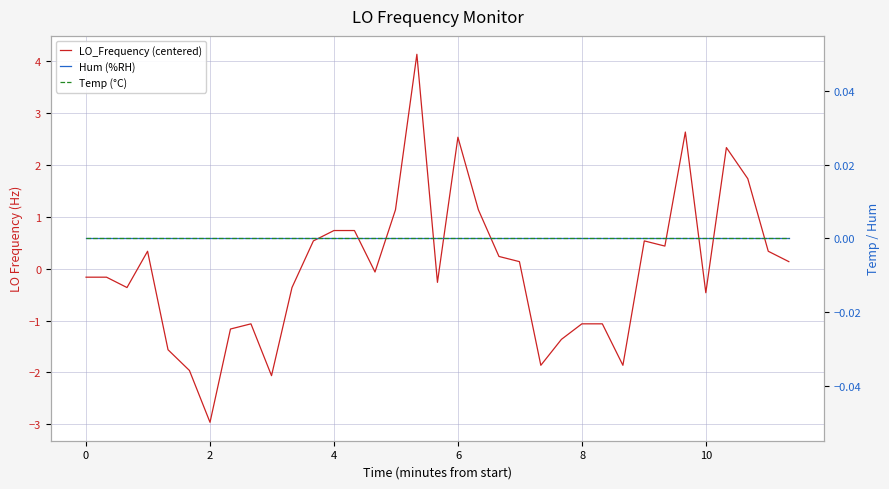

How many categories are shown in the chart?

35